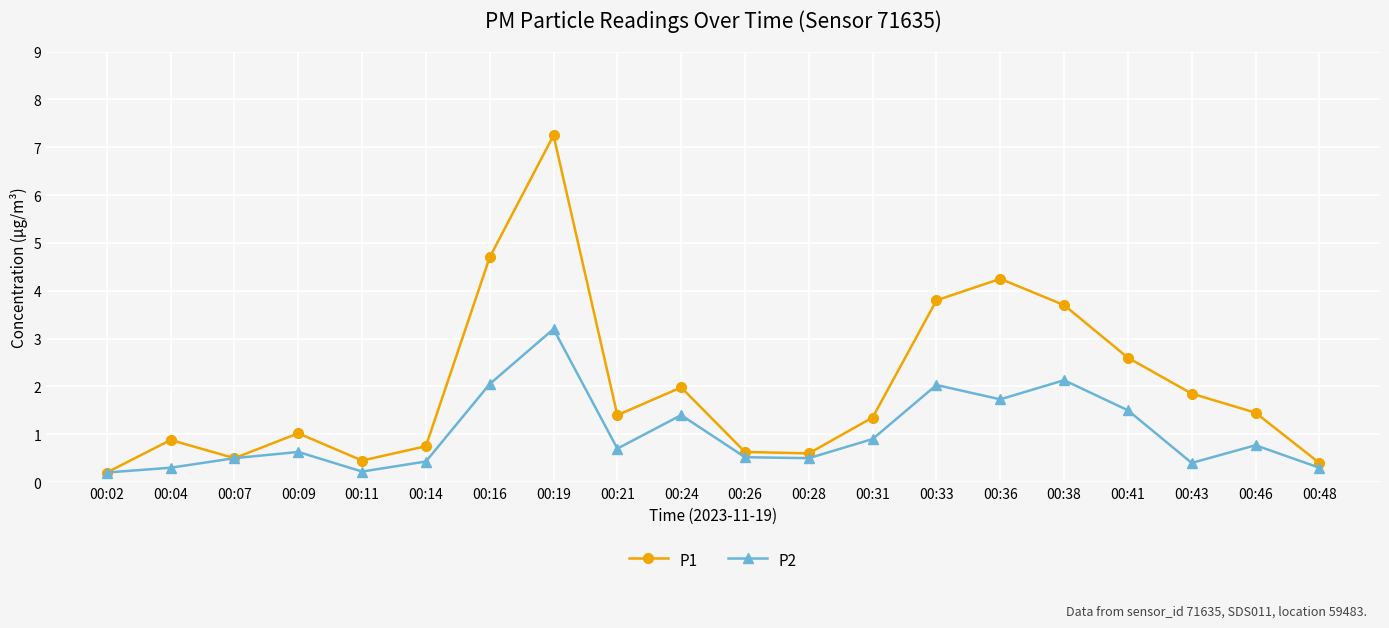

Is the value of P1 at 00:09 greater than the value of P2 at 00:19?

No